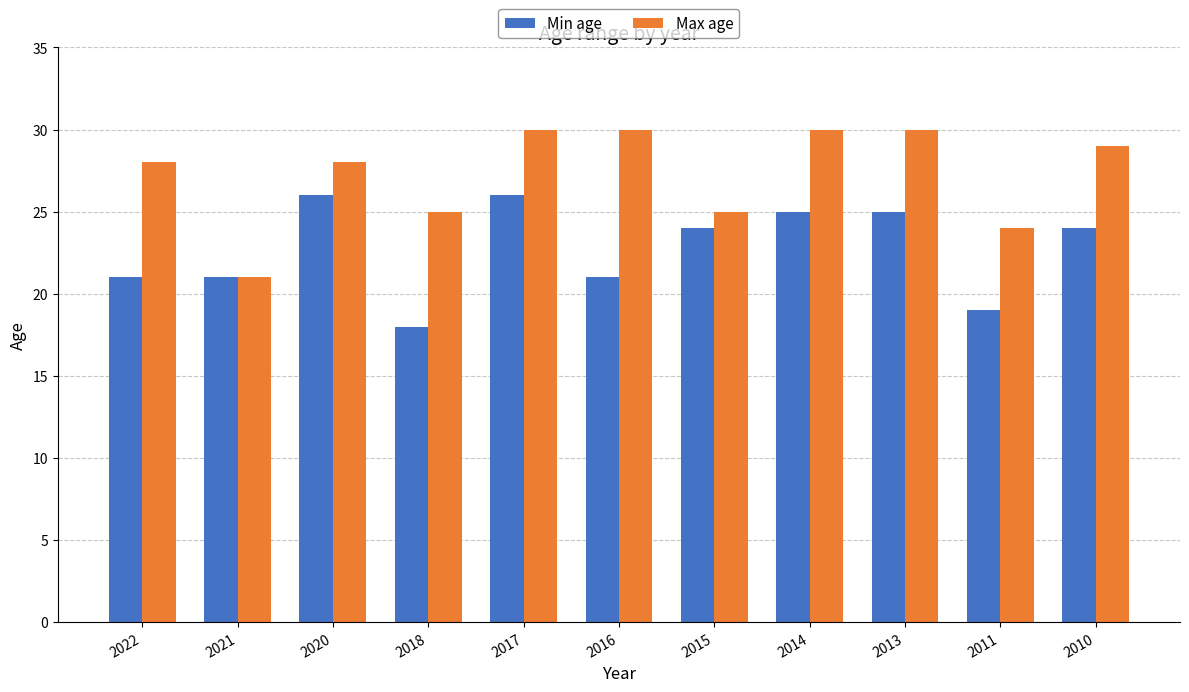

Rank the series by their maximum value, from highest to lowest.

Max age, Min age